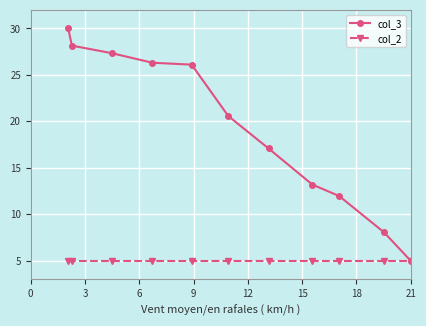

What is the sum of all col_2 values?

55.0